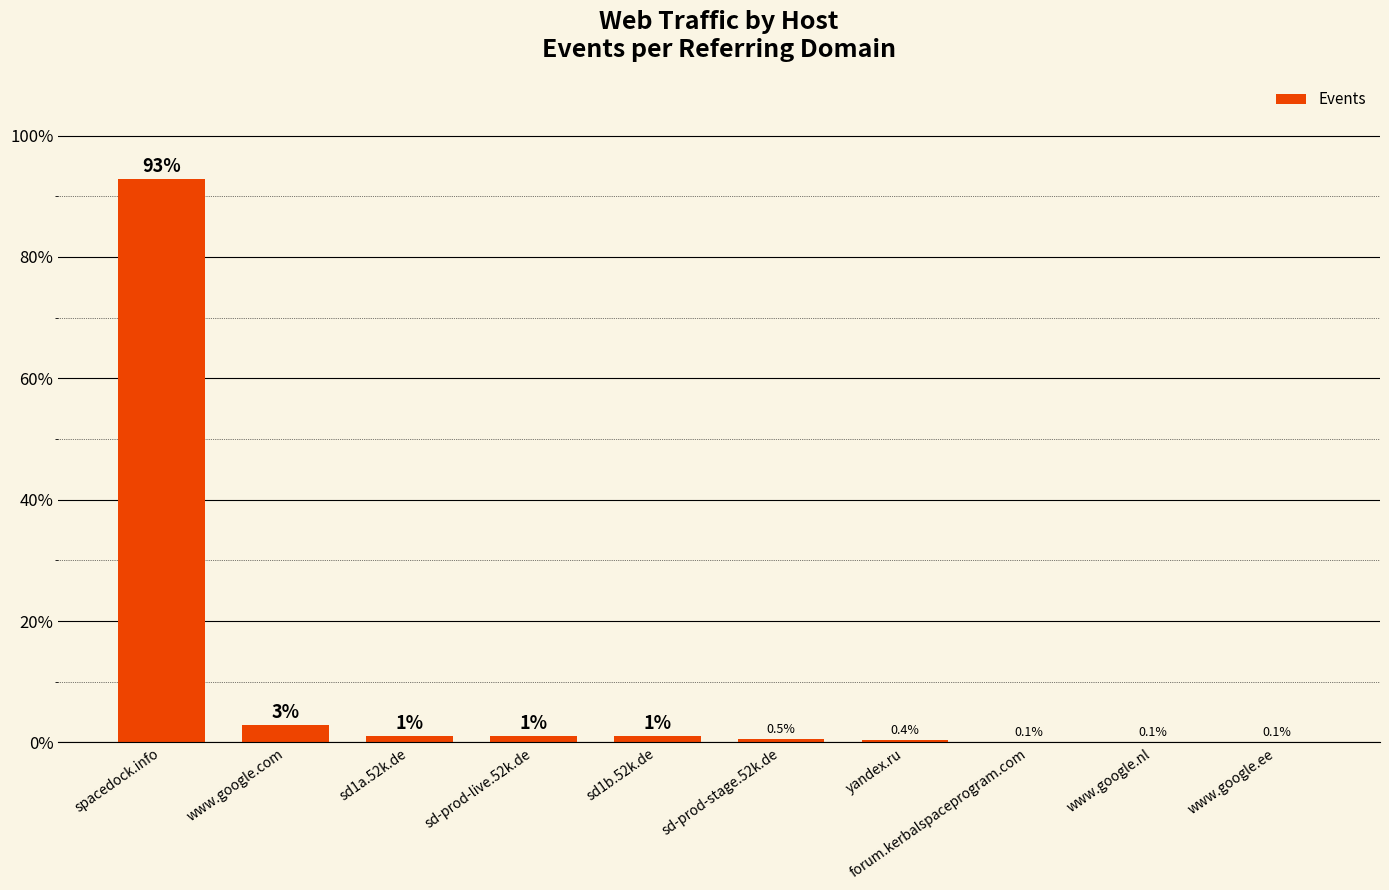

The chart shows a value of 0.1 at forum.kerbalspaceprogram.com. True or false?

True